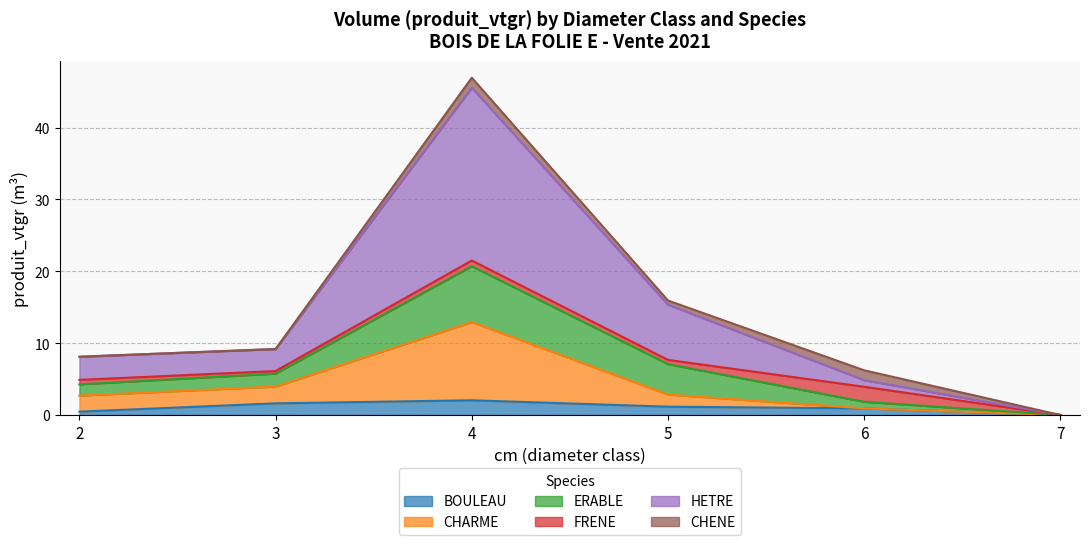

At which category is the sum across all series the highest?

4